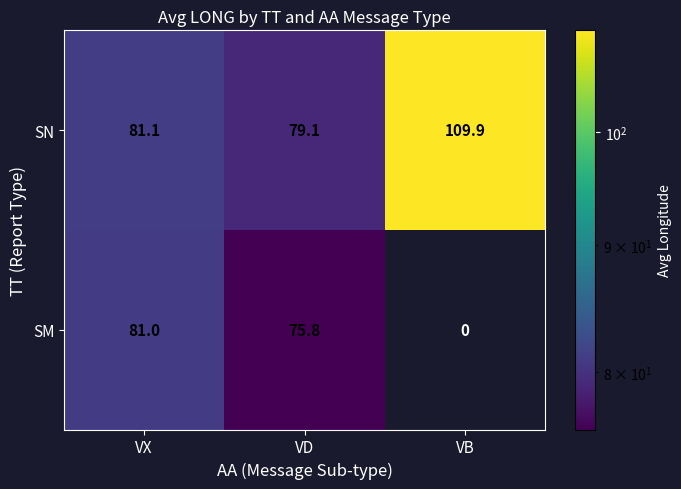

What is the difference between the highest and lowest values at VD?

3.3